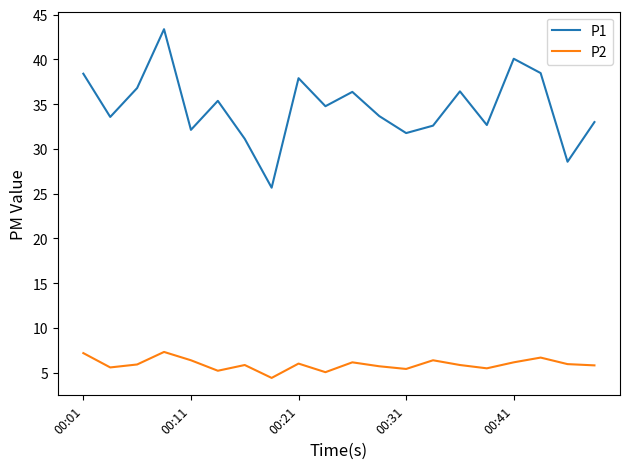

True or false: P1 has more than 2 points higher than both neighbors.

True